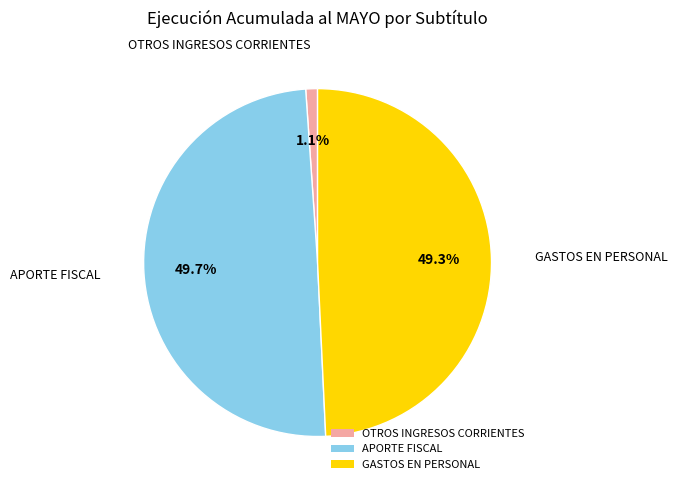

To the nearest percent, what is the difference between the OTROS INGRESOS CORRIENTES and GASTOS EN PERSONAL slice percentages?

48%